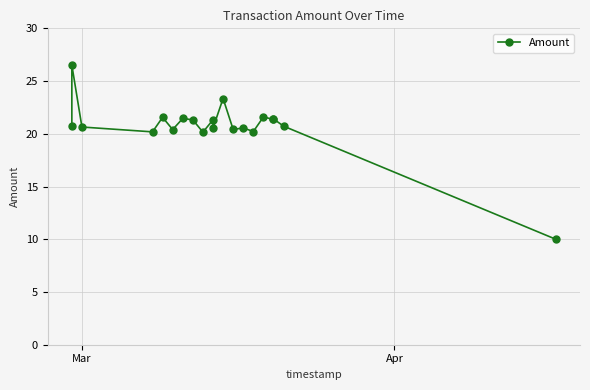

How many categories are shown in the chart?

20